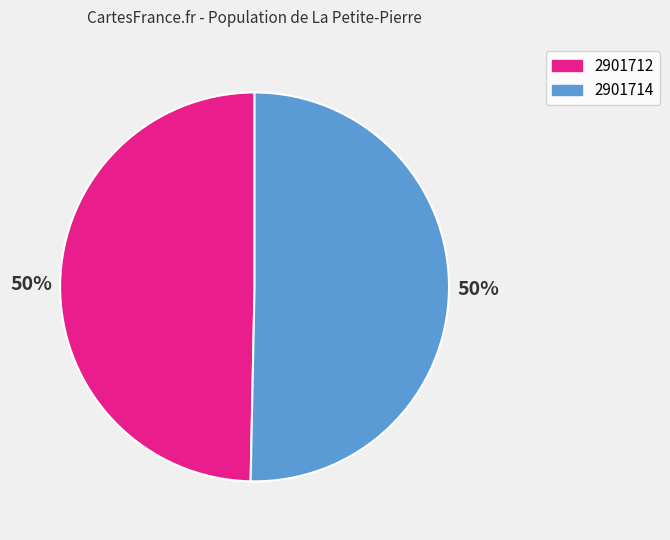

To the nearest percent, what percentage of the pie is 2901714?

50%